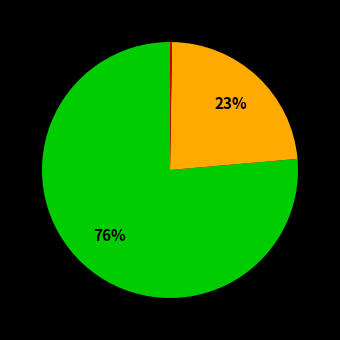

To the nearest percent, what is the average slice percentage?

33%